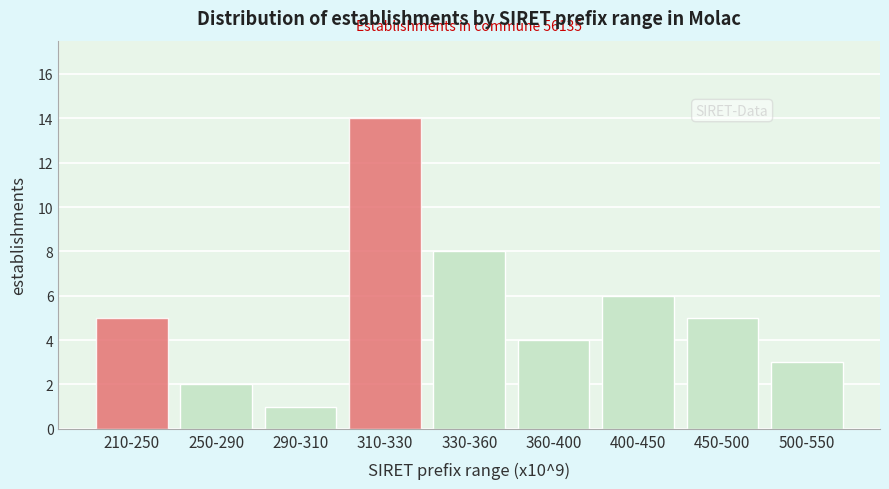

Reading left to right, transcribe all the data shown in this chart.

210-250=5	250-290=2	290-310=1	310-330=14	330-360=8	360-400=4	400-450=6	450-500=5	500-550=3